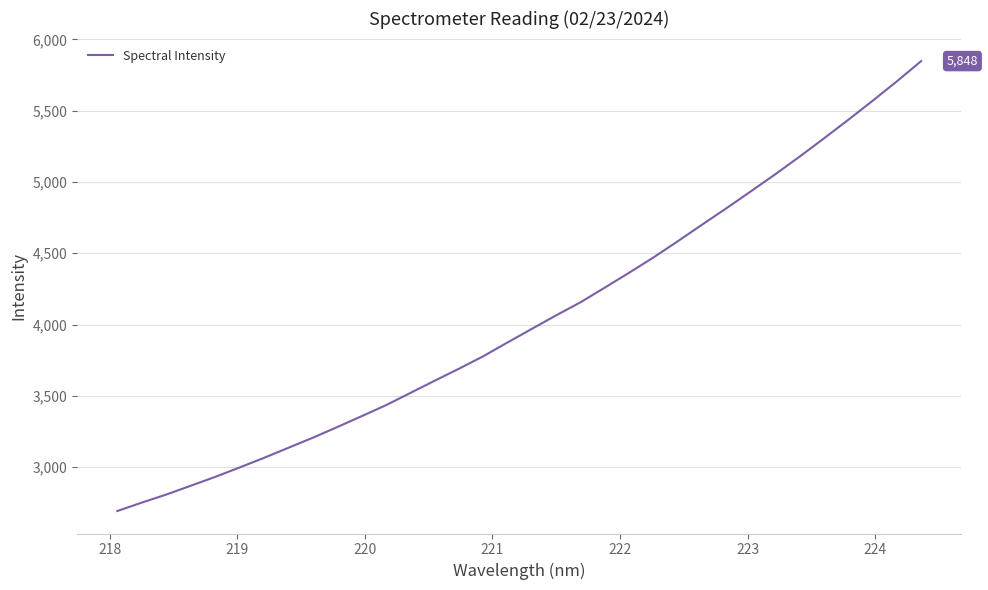

Does the chart have visible grid lines?

Yes